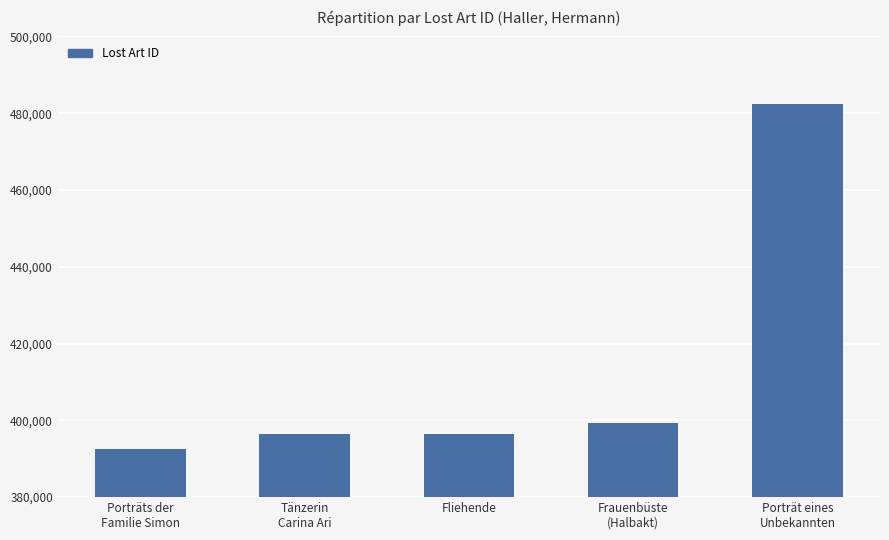

What is the difference between the second highest and minimum values?

6665